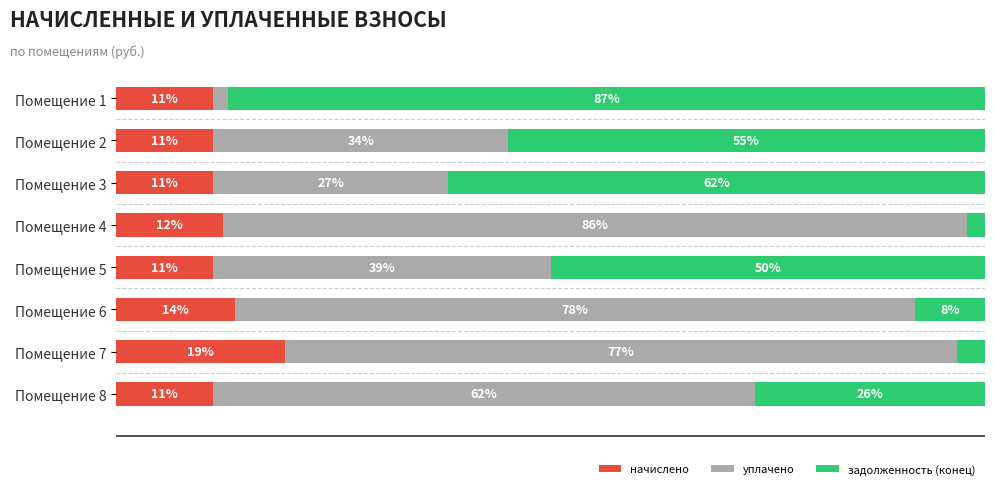

At which label is начислено closest to 15?

Помещение 6